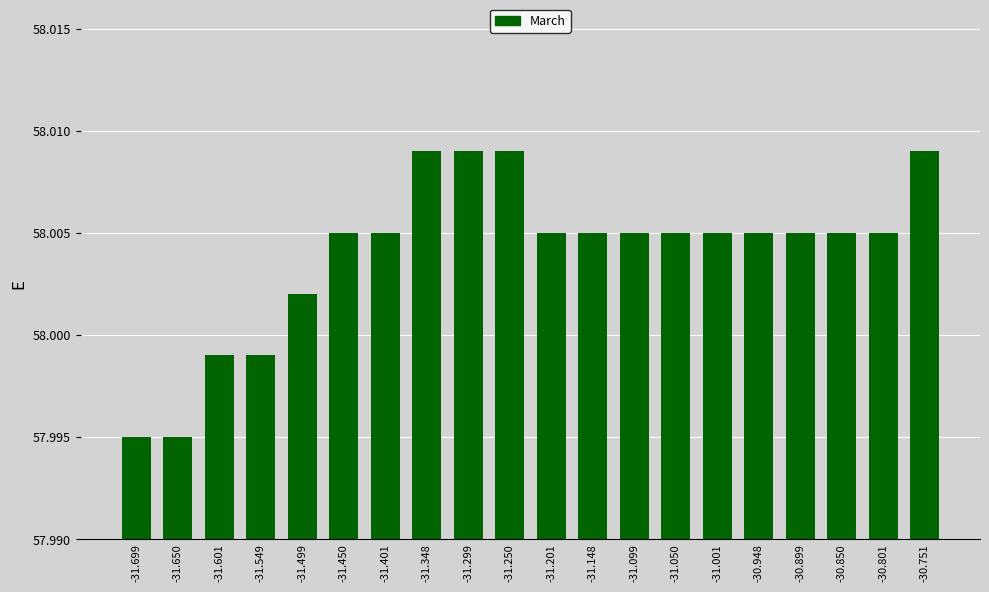

What is the label of the 10th bar from the right?

-31.201